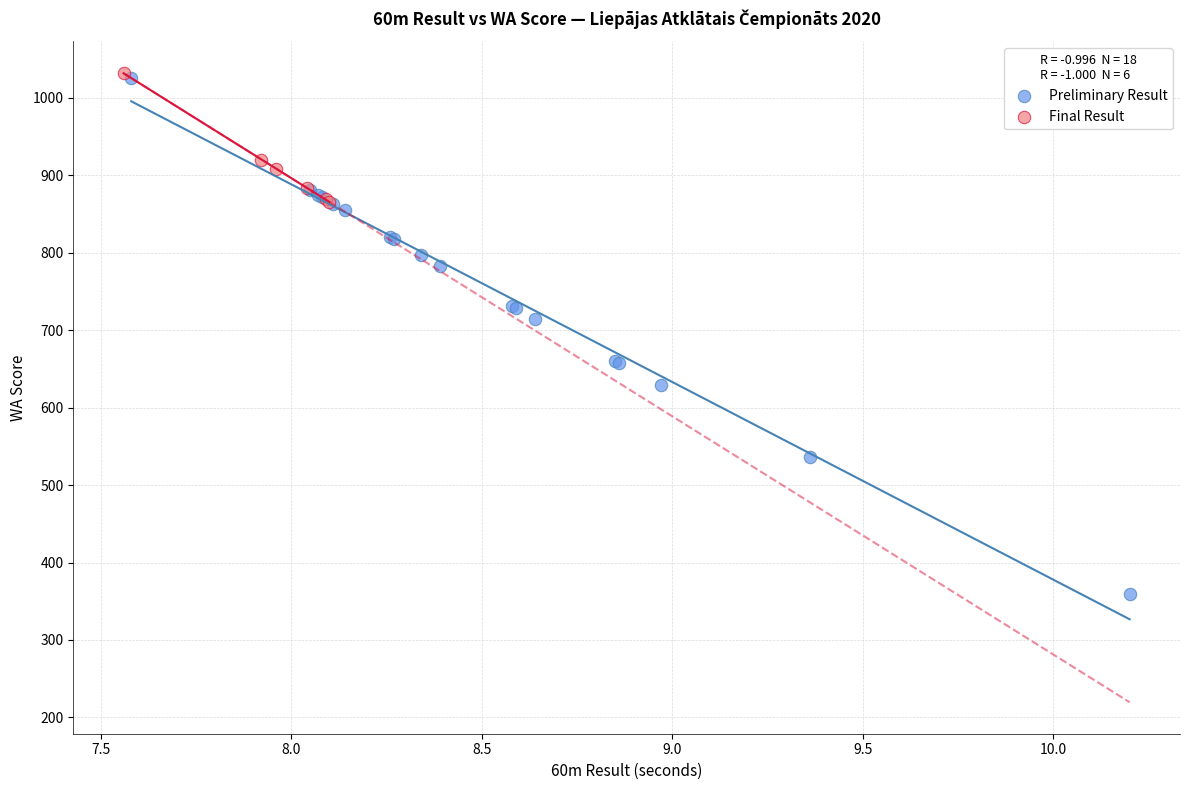

Which series has the widest spread of Y values?

Preliminary Result